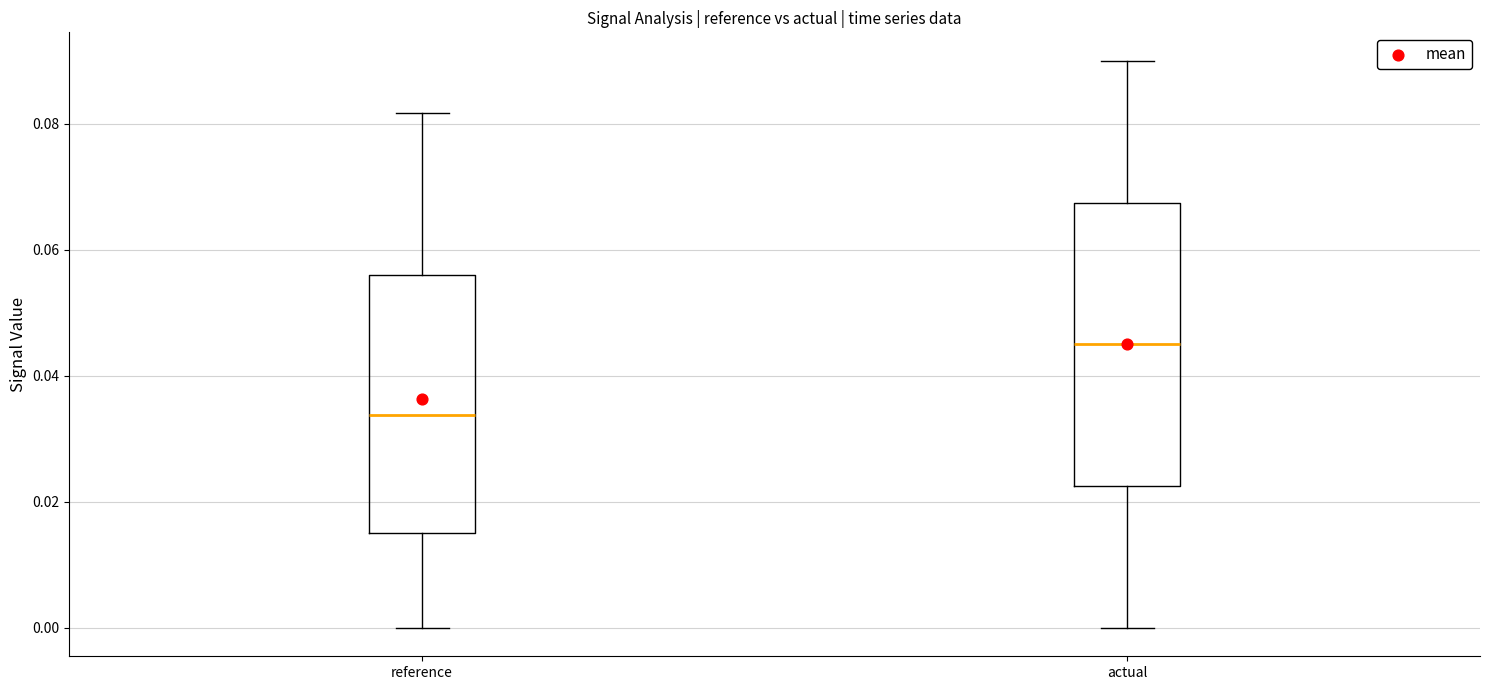

Which box is the tallest, from its lower edge to its upper edge?

actual